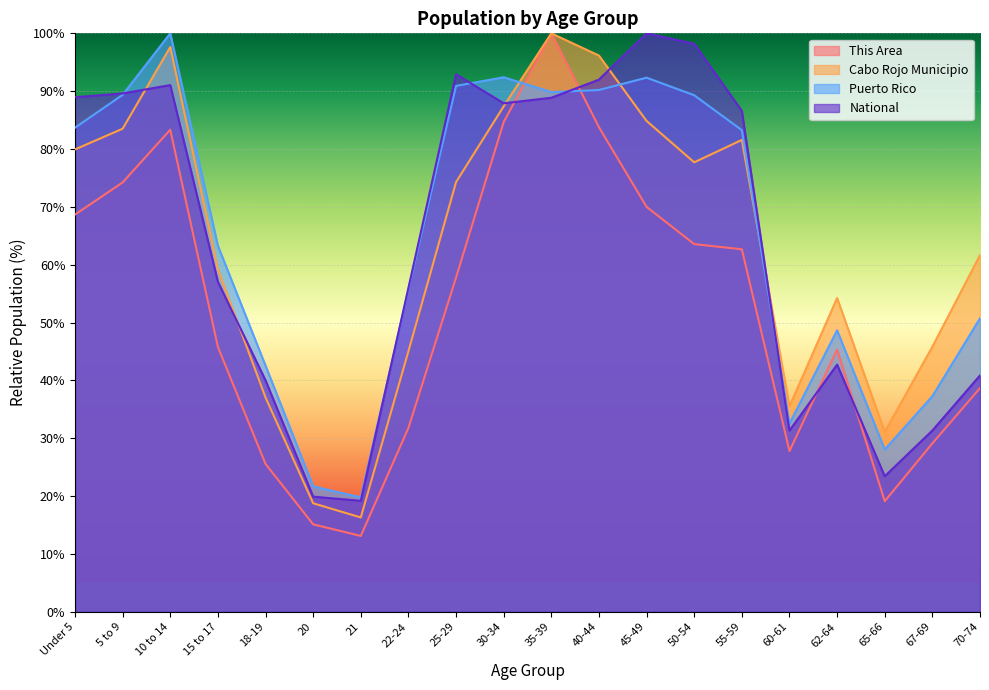

Which series has the largest total across all categories?

Puerto Rico